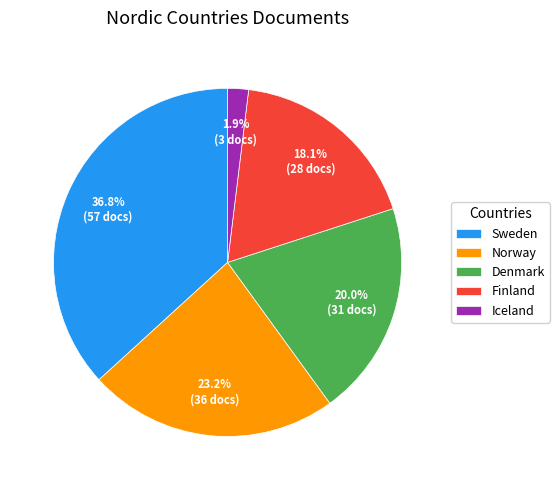

Which category has the biggest portion of the pie?

Sweden